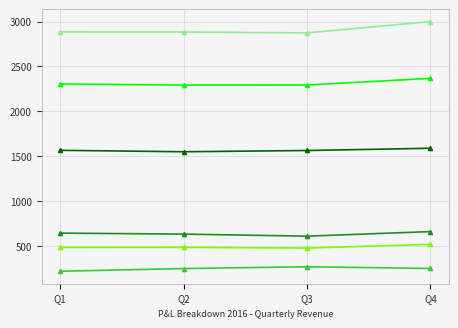

What is the total value across all series at Q4?

8378